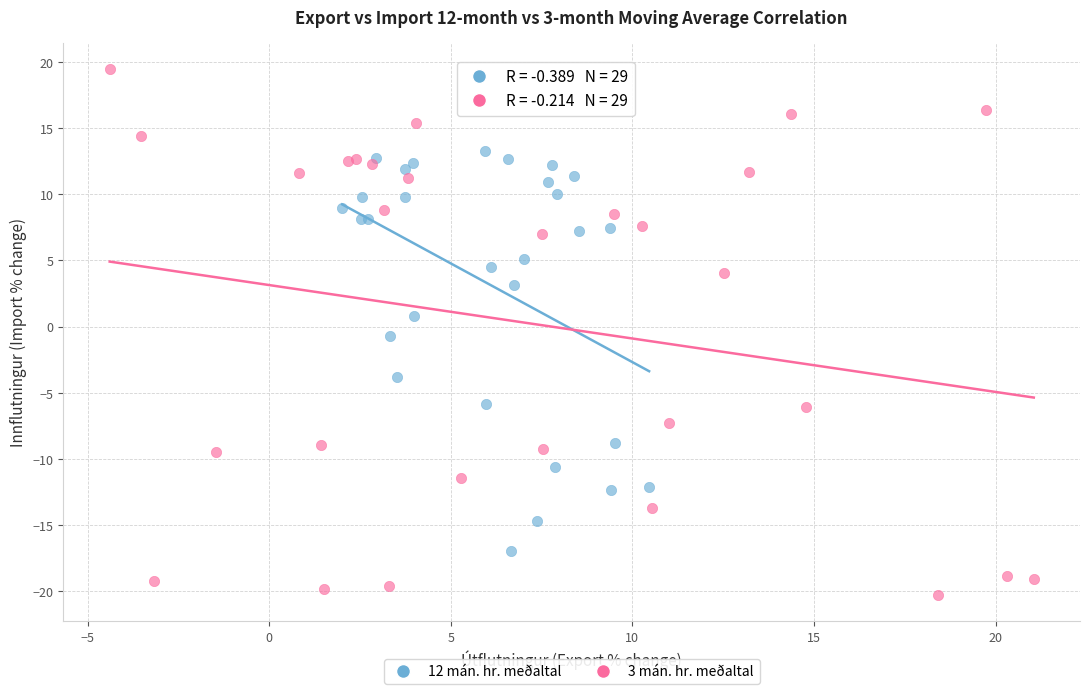

Which series reaches the minimum Y coordinate?

3 mán. hr. meðaltal